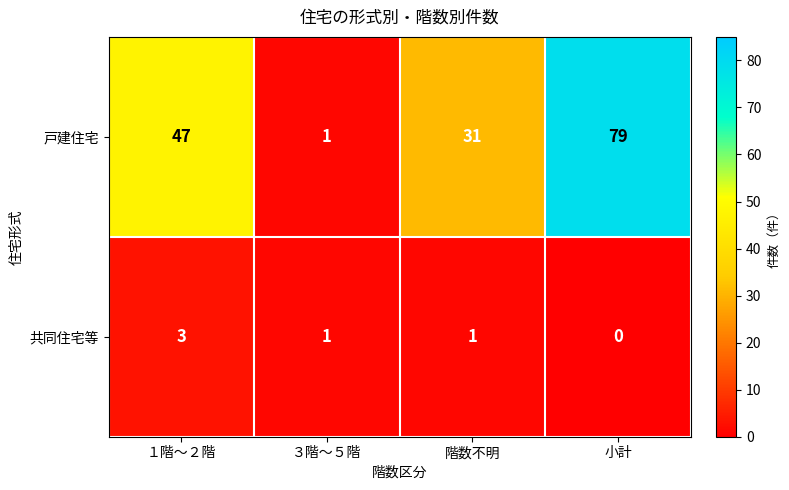

Is it true that 共同住宅等 equals 3 at １階～２階?

True